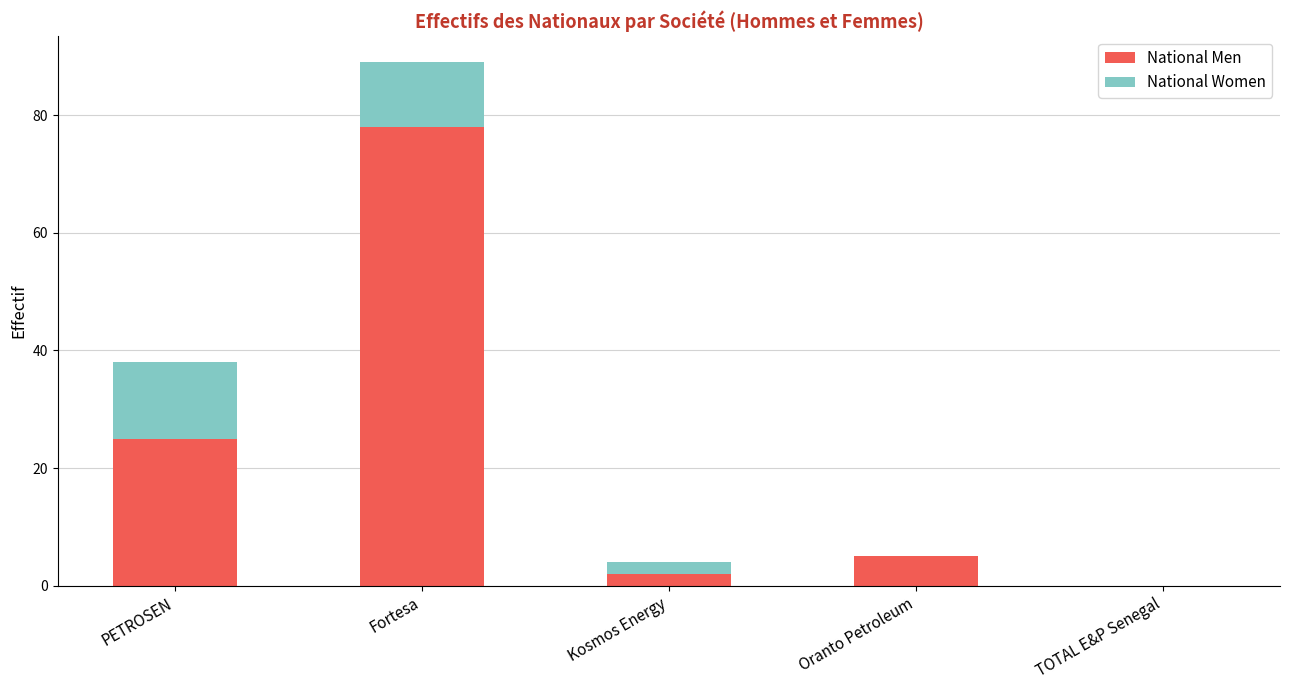

What is the sum of the National Men values at TOTAL E&P Senegal and Fortesa?

78